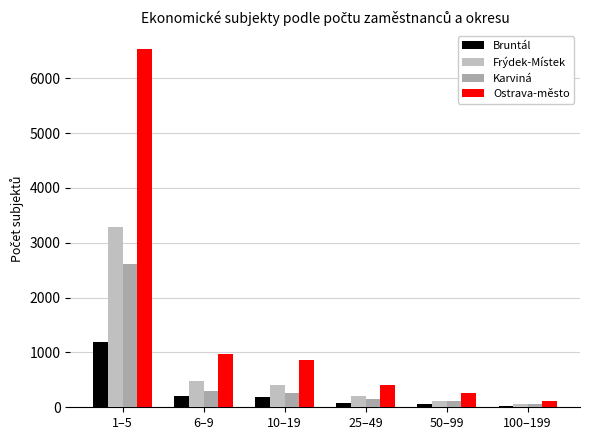

At which category does the chart reach its peak across all series?

1–5